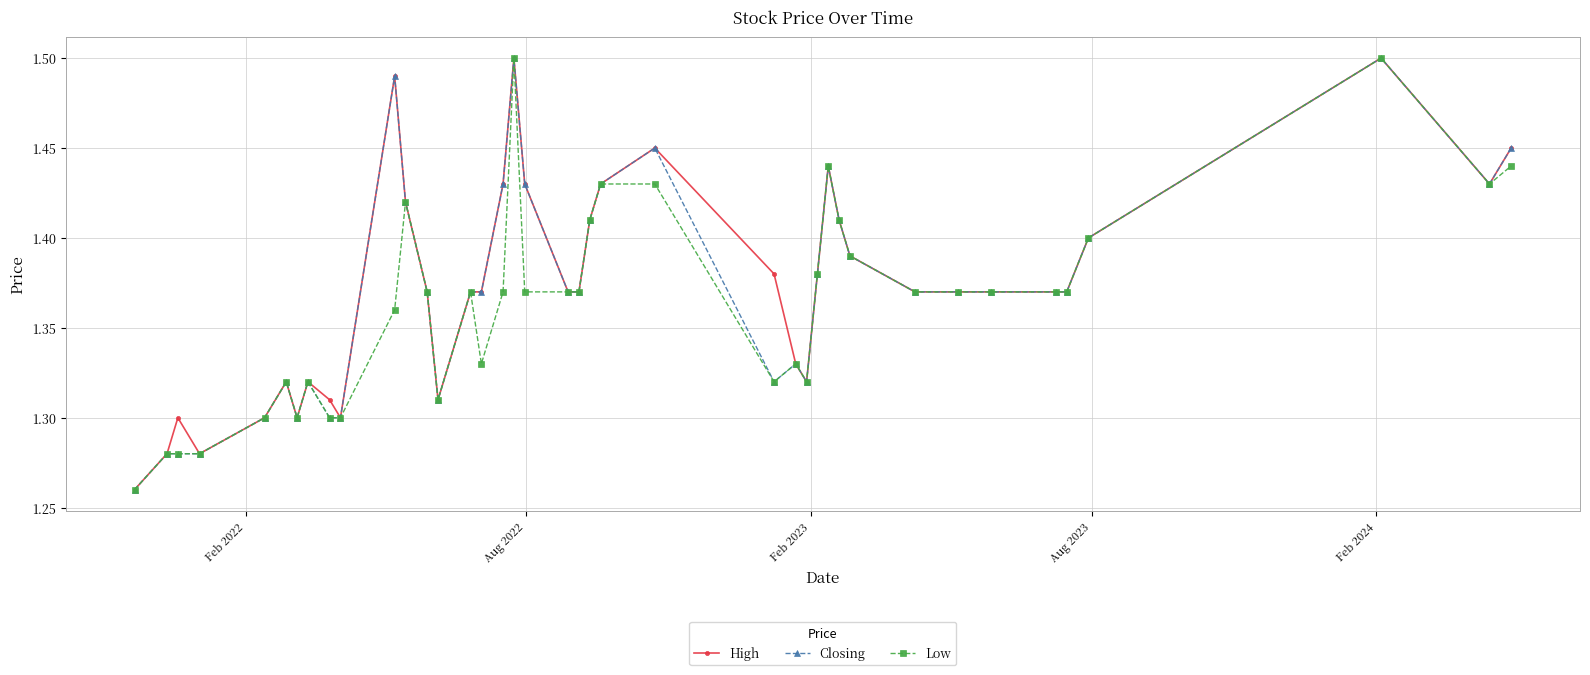

At how many categories does at least one series exceed 1?

40